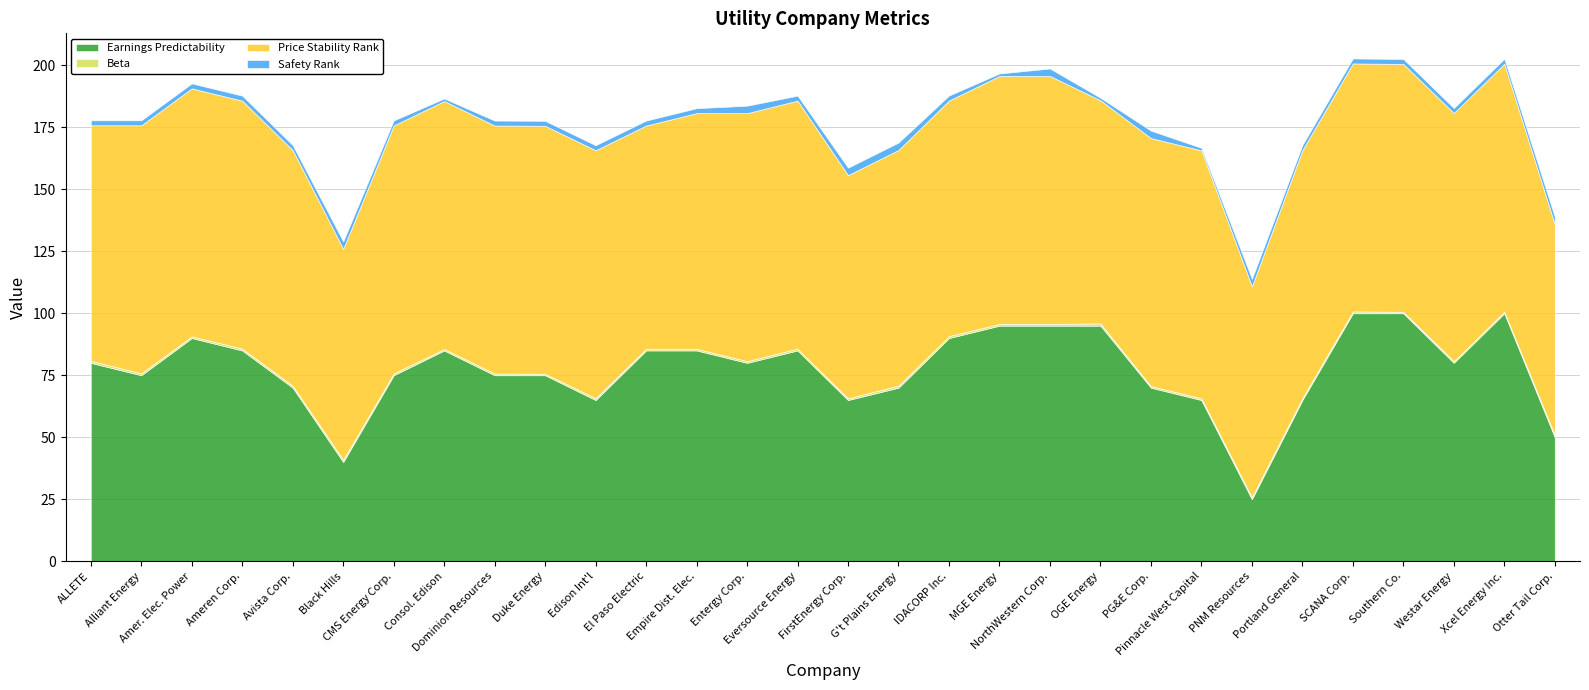

What is the approximate value of Earnings Predictability at SCANA Corp.?

100.0